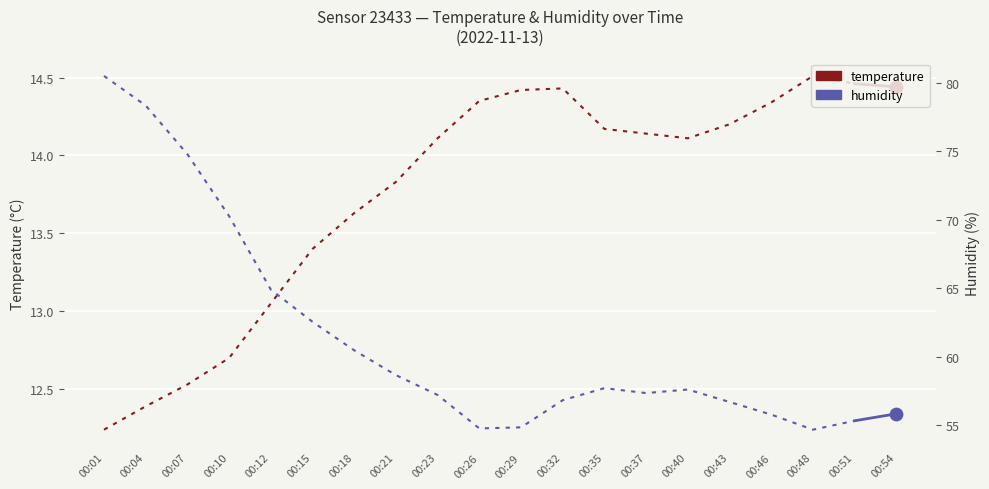

At how many categories does at least one series exceed 12?

19